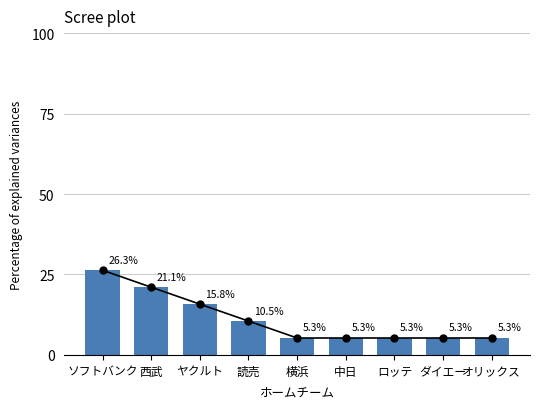

What is the greatest value displayed?

26.3